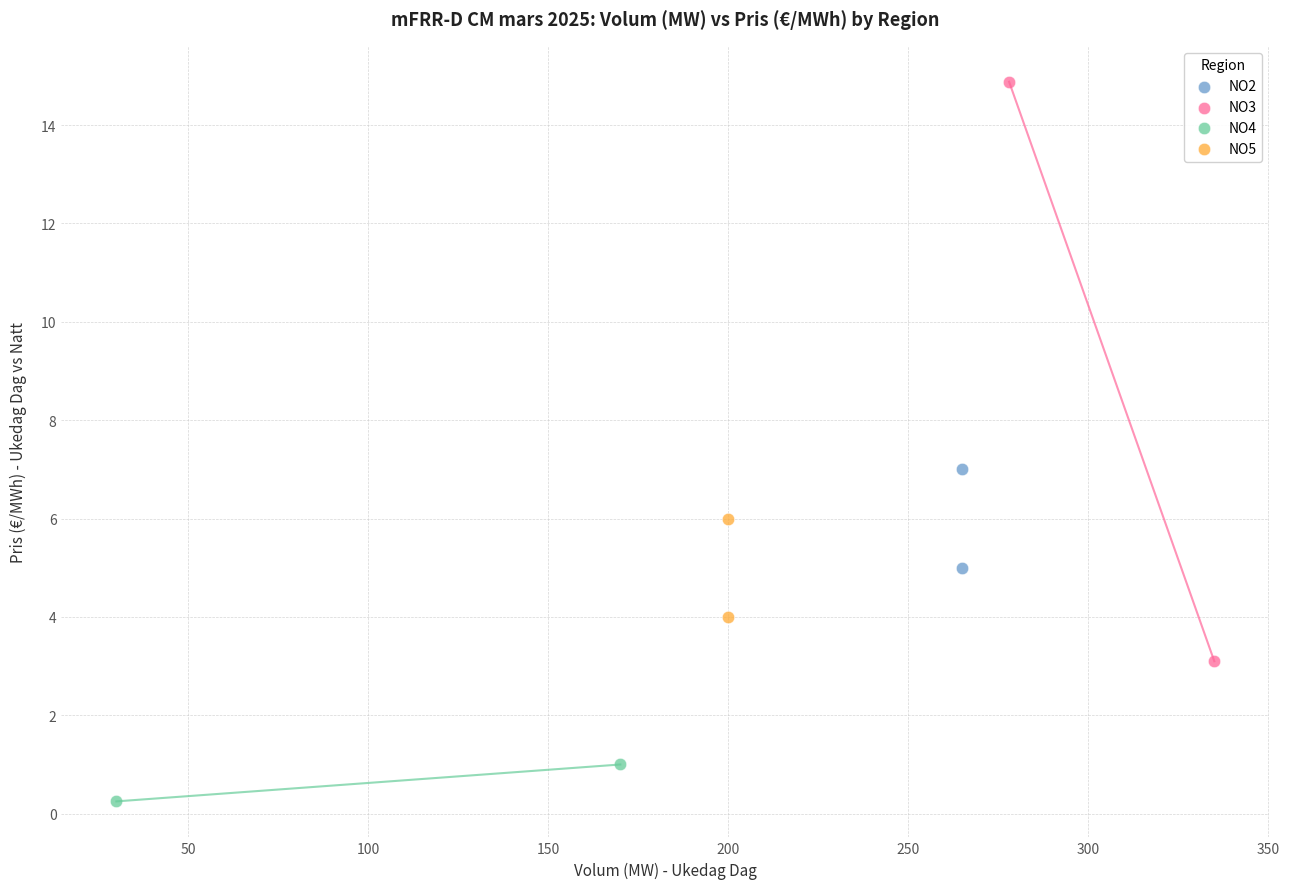

Which series contains the highest Y value?

NO3